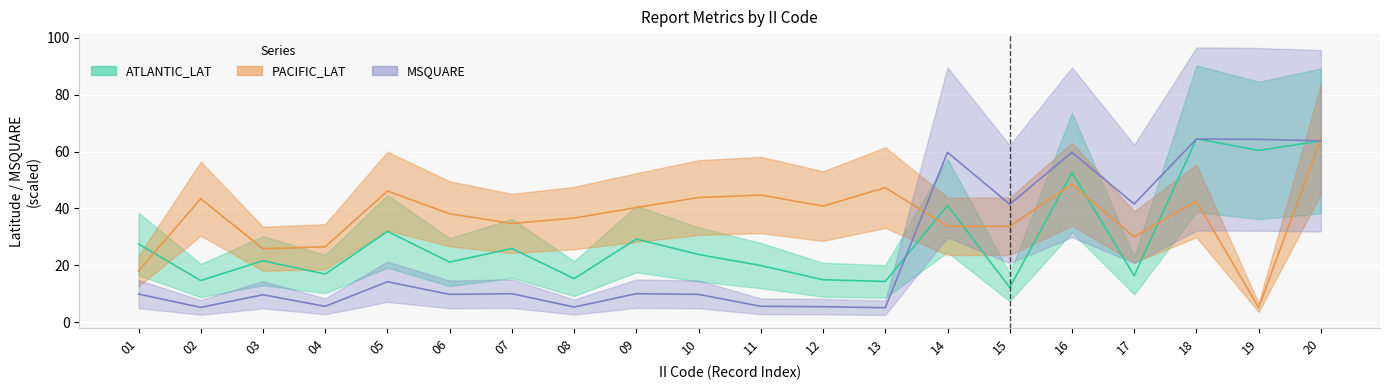

Which has a higher value, 05 or 14?

14